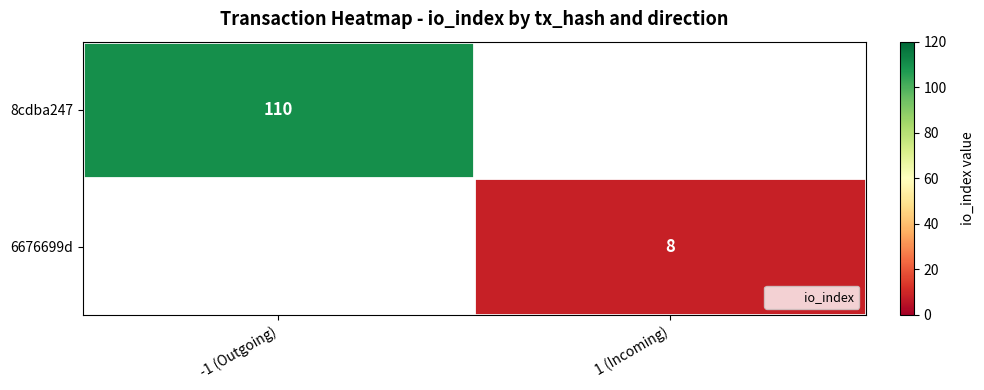

What value does the 6676699d series have at 1 (Incoming)?

8.0